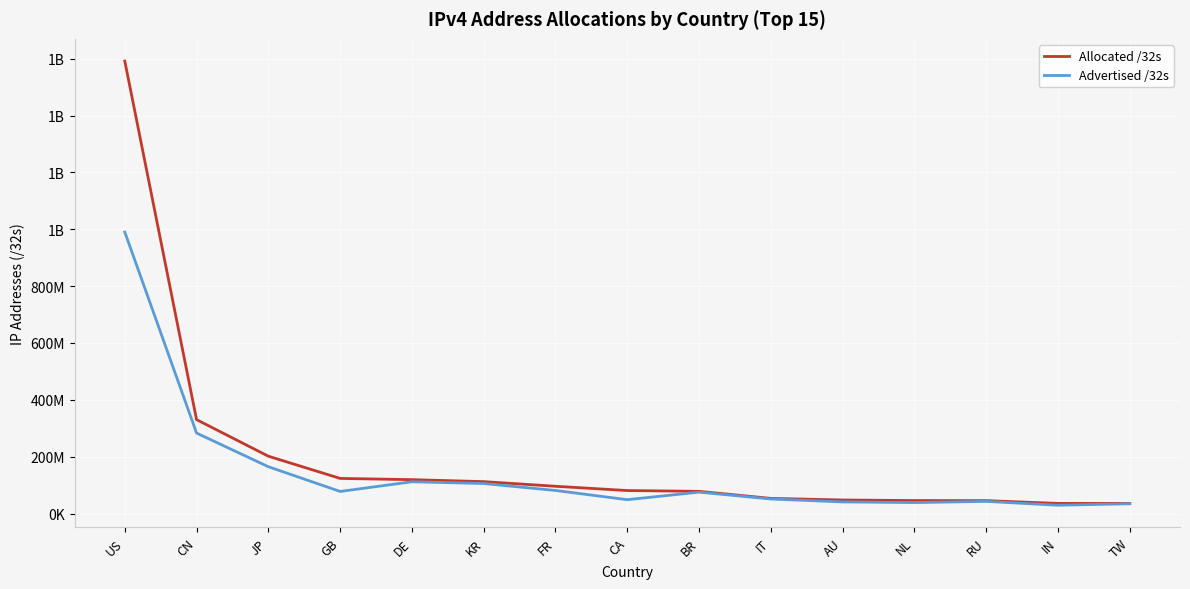

Is this an area chart (filled region under the line)?

No